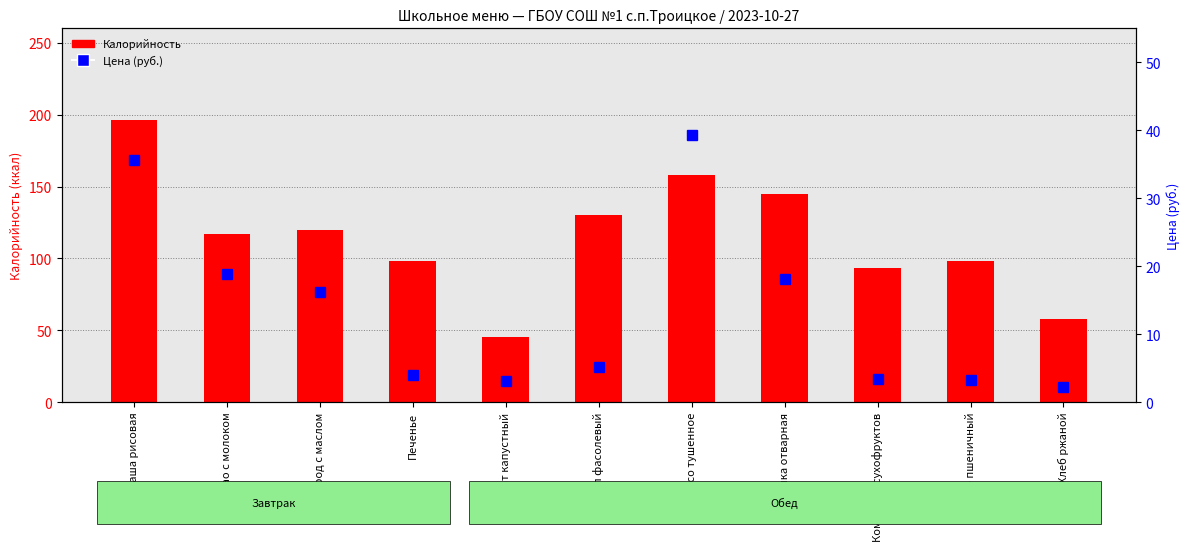

Which series changed the most between Каша рисовая and Хлеб пшеничный?

Калорийность